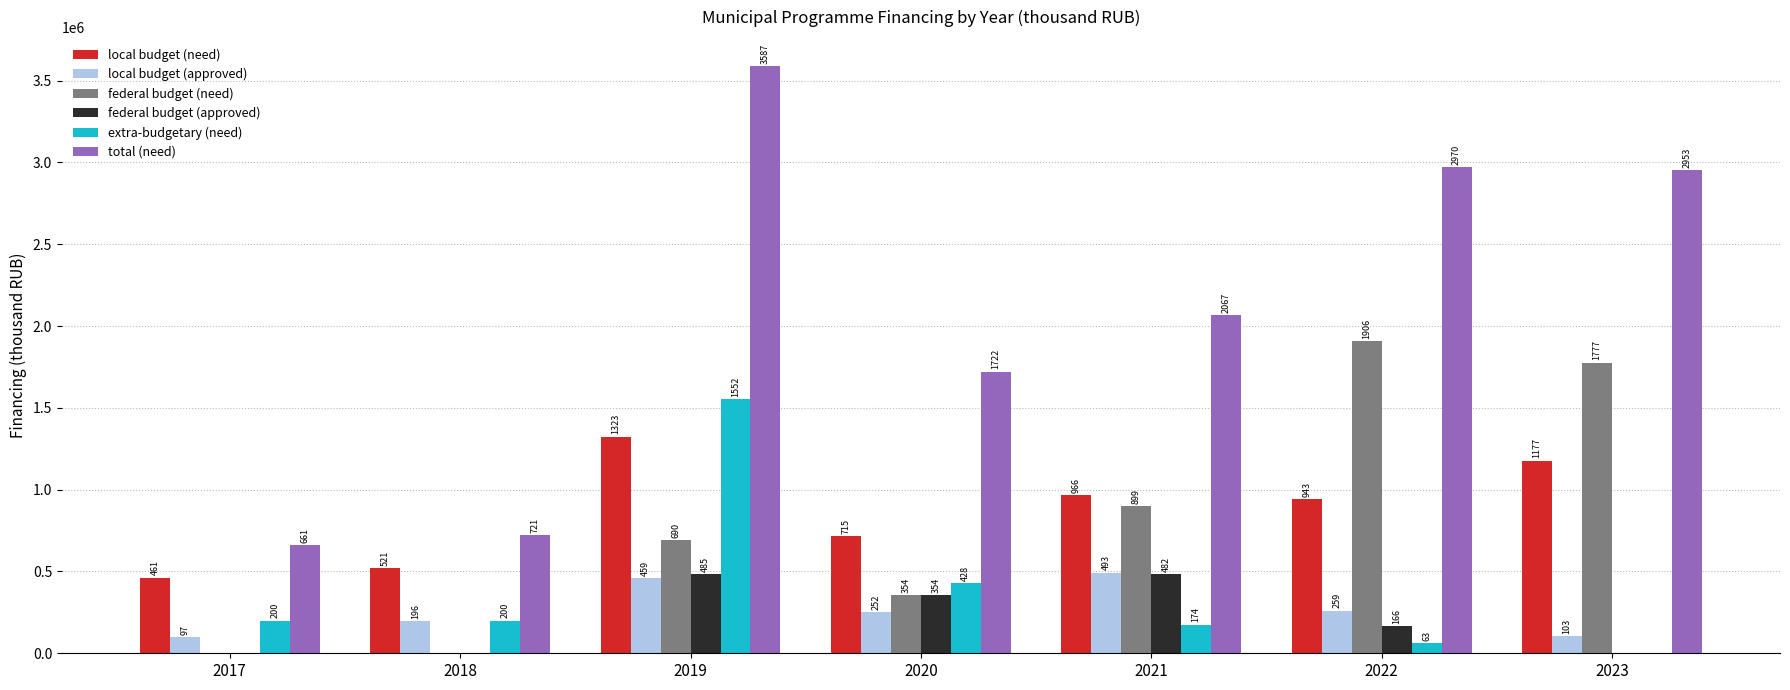

How many groups of bars are there?

7